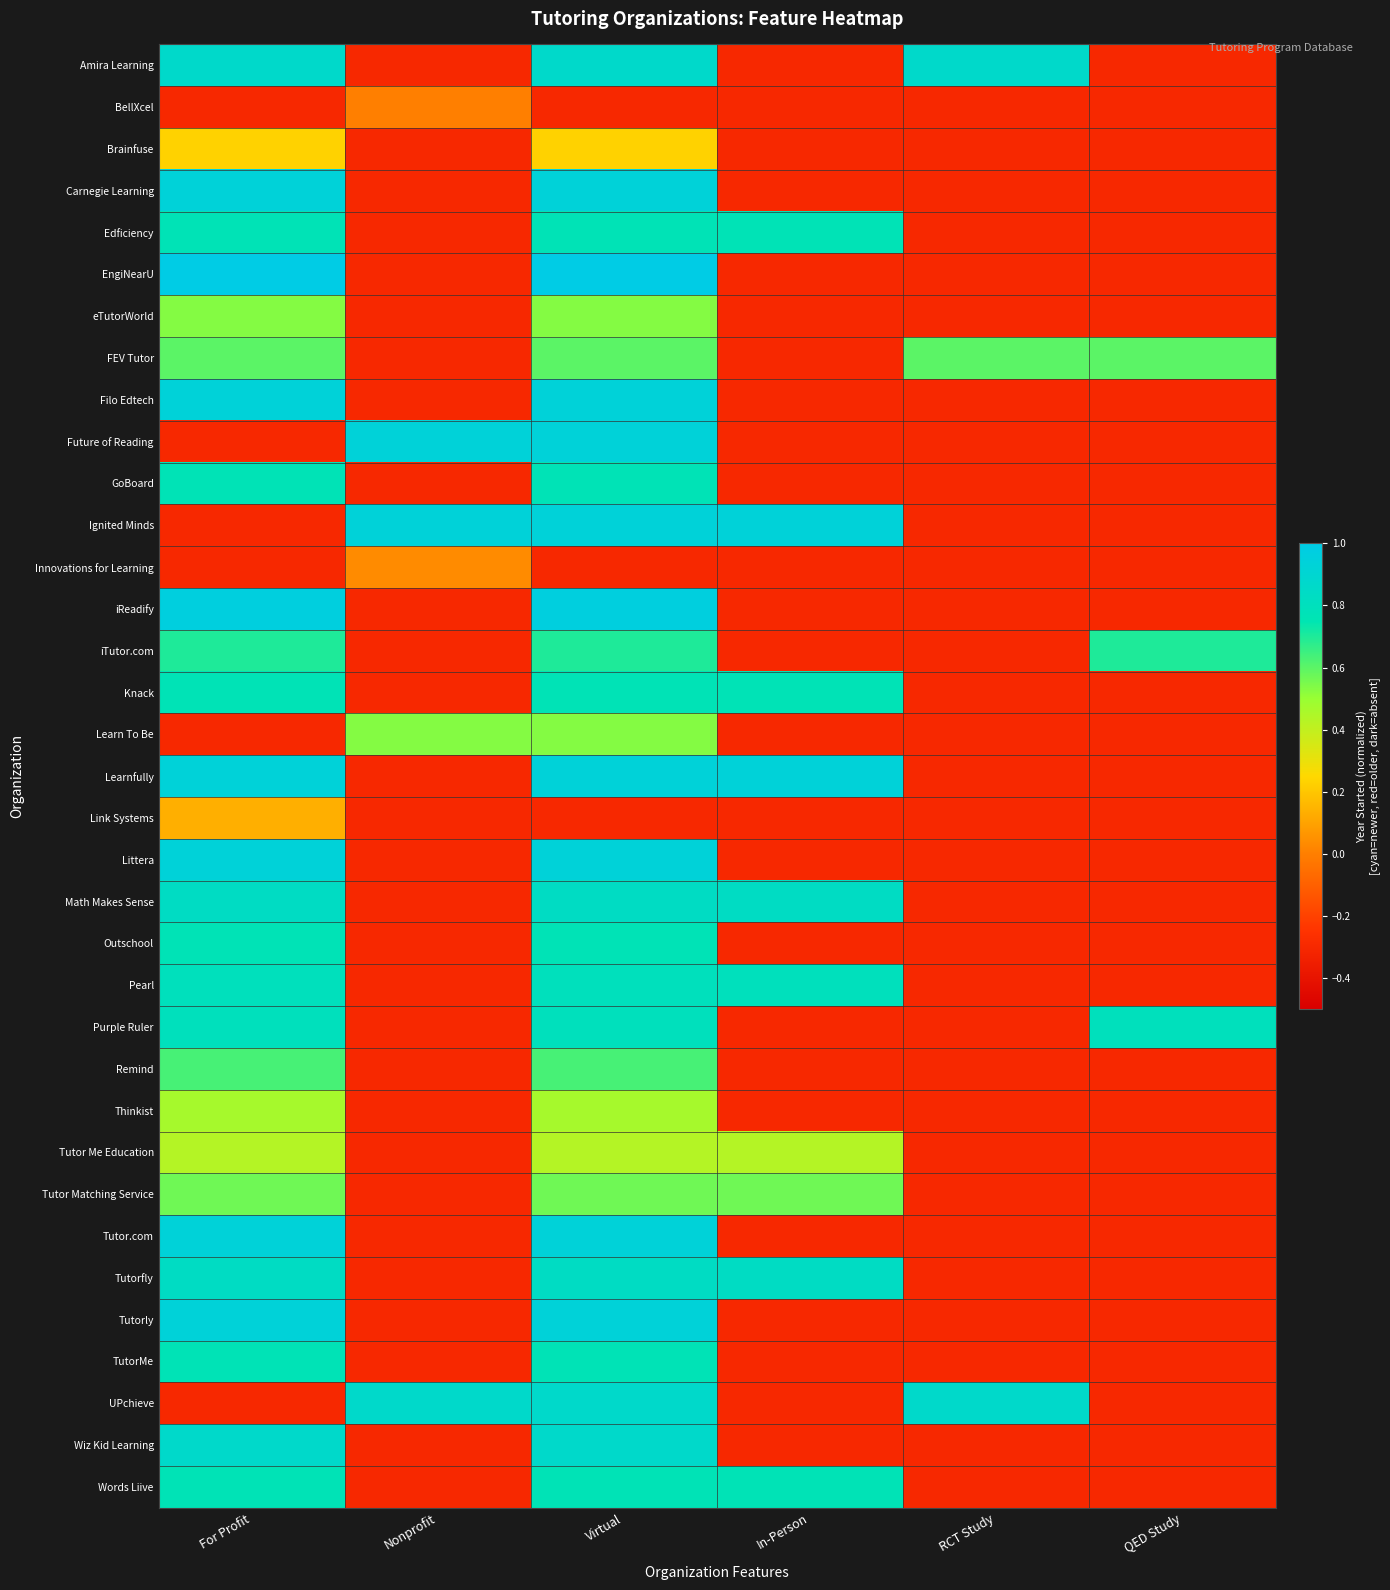

Which series has the largest range (max minus min)?

EngiNearU